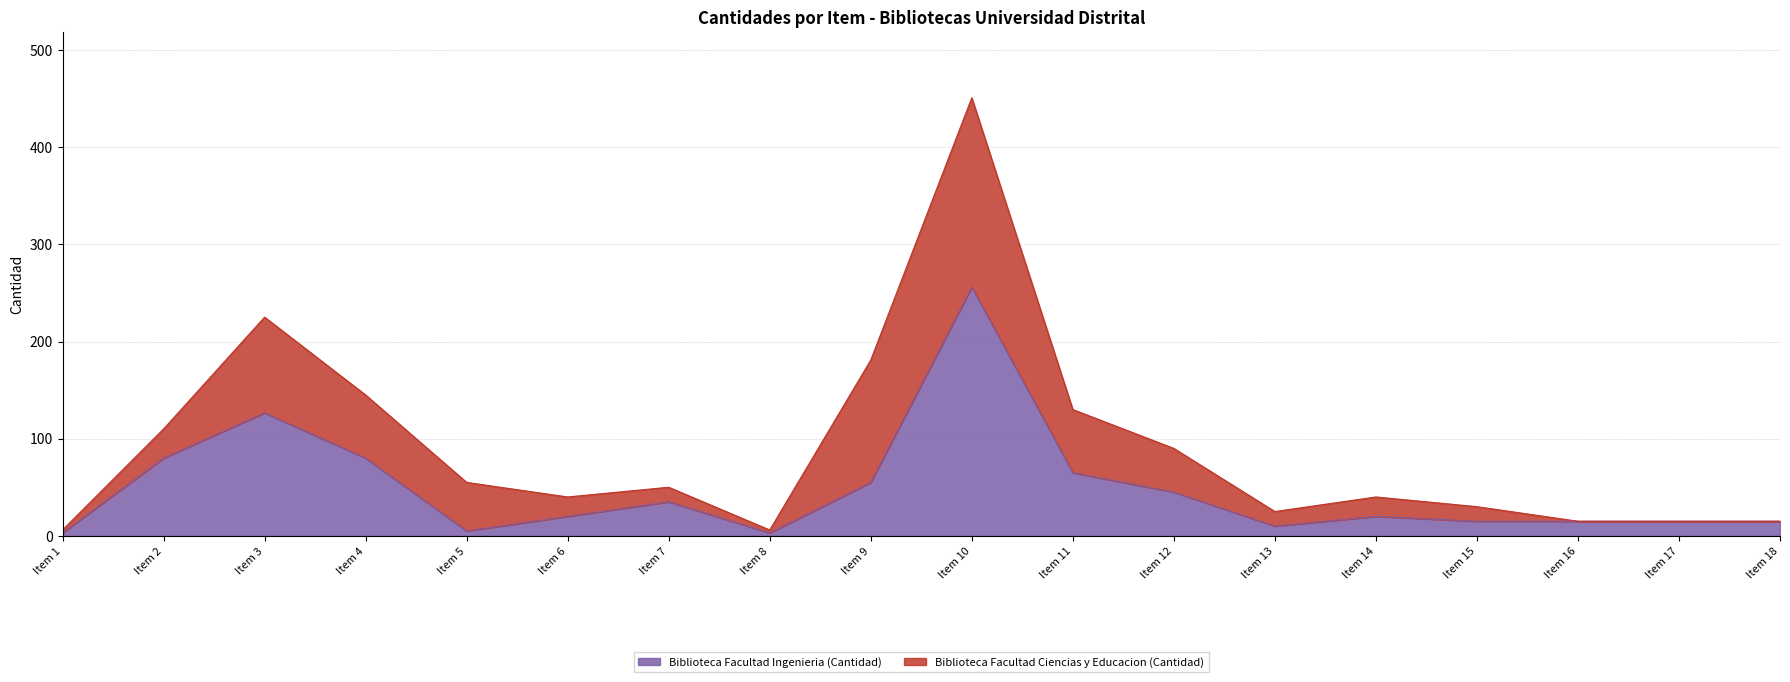

Reading right to left, transcribe all the data shown in this chart.

15.0	15.0	15.0	15.0	20.0	10.0	45.0	65.0	256.0	55.0	3.0	35.0	20.0	5.0	80.0	126.6	80.0	3.0